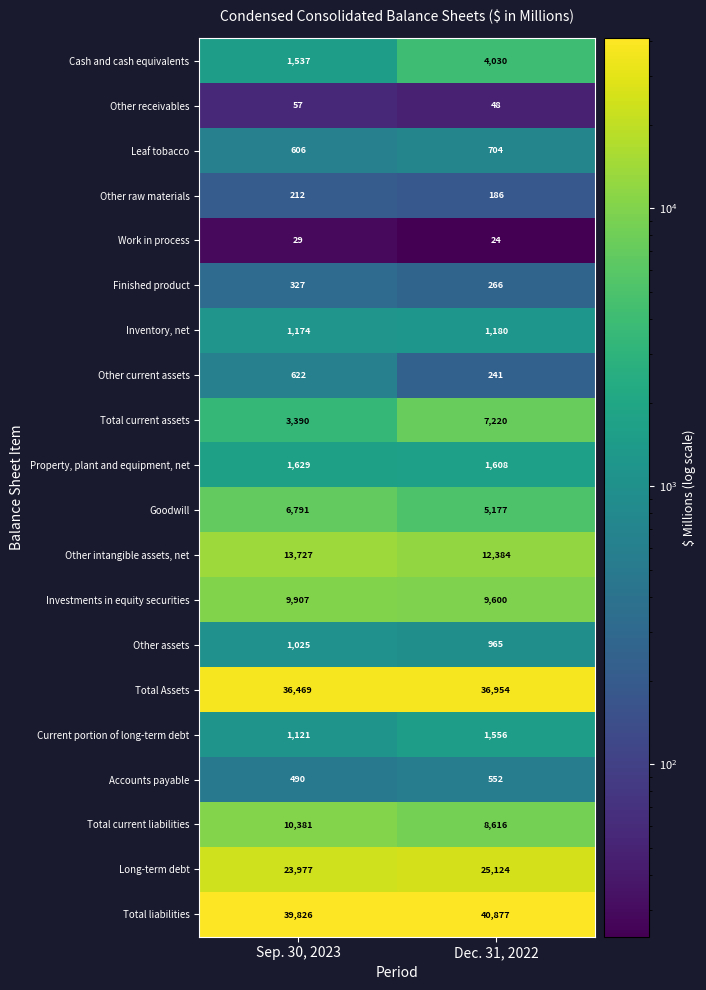

What is the difference between the maximum and minimum values in the Leaf tobacco series?

98